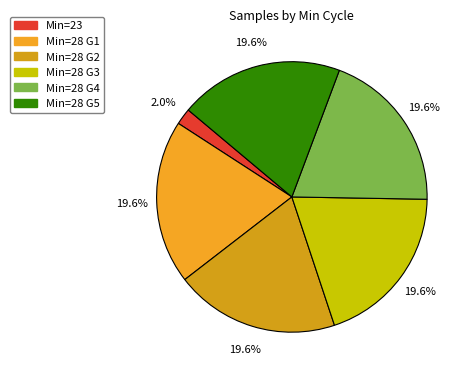

What is the smallest slice in the pie chart?

Min=23